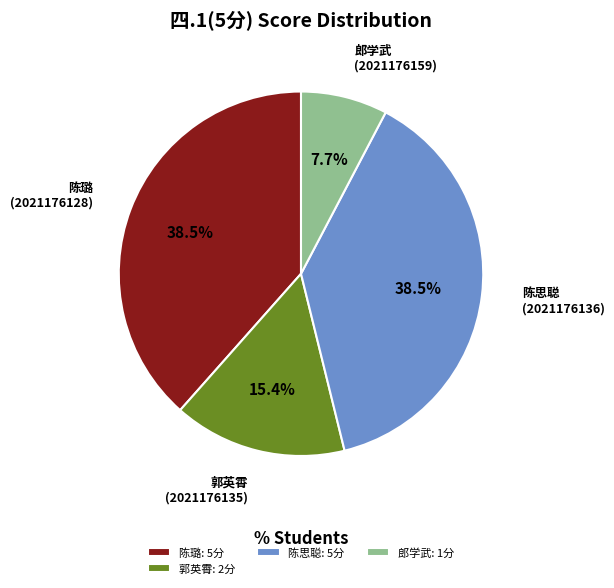

What is the ratio of the value at 郎学武: 1分 to the value at 郭英霄: 2分?

0.5